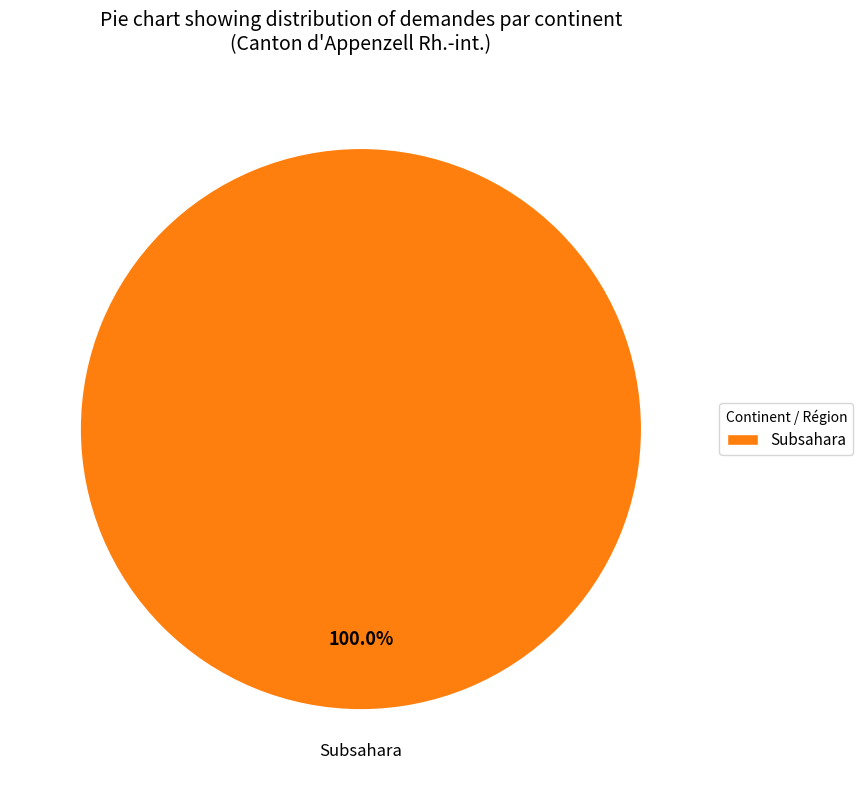

Which slice represents more than half of the pie?

Subsahara